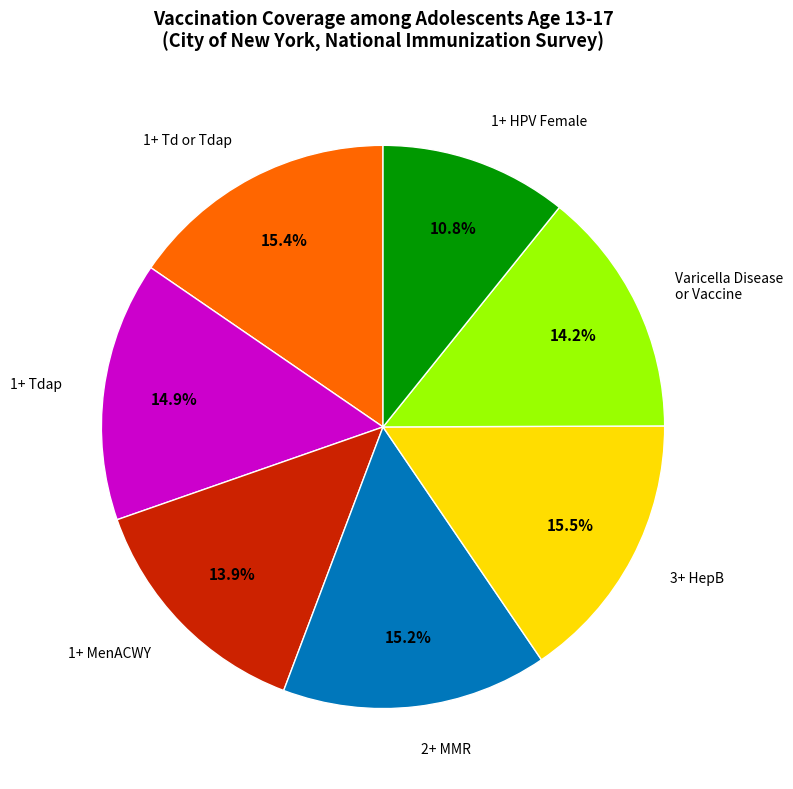

Is there a majority slice in this chart?

No